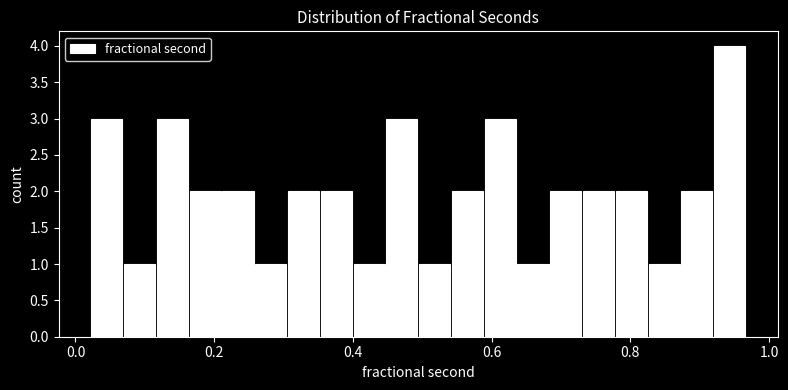

Around what value on the x-axis is the tallest bar? Give the approximate position of its centre, as read against the axis.

0.94